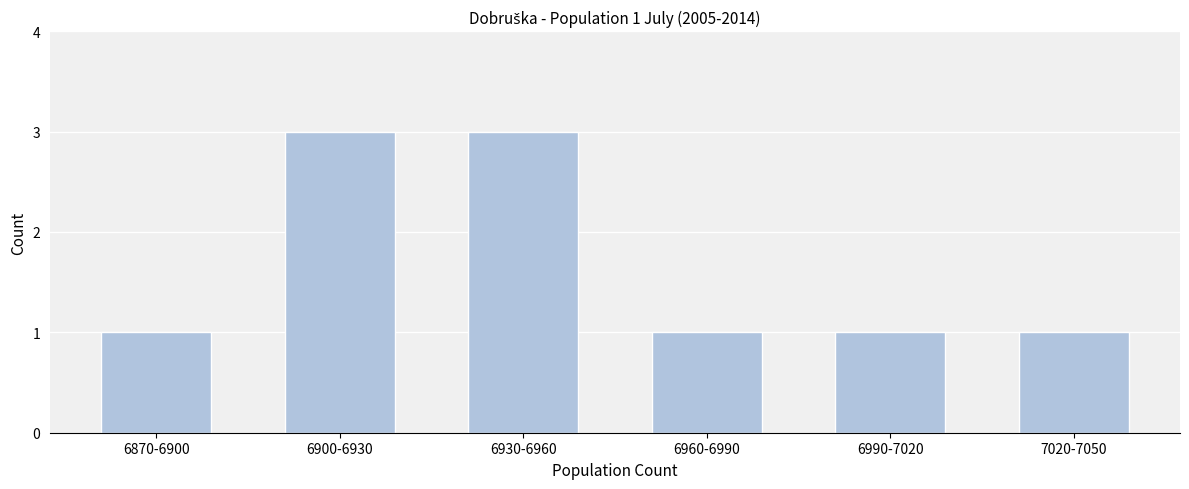

Reading left to right, transcribe all the data shown in this chart.

1	3	3	1	1	1